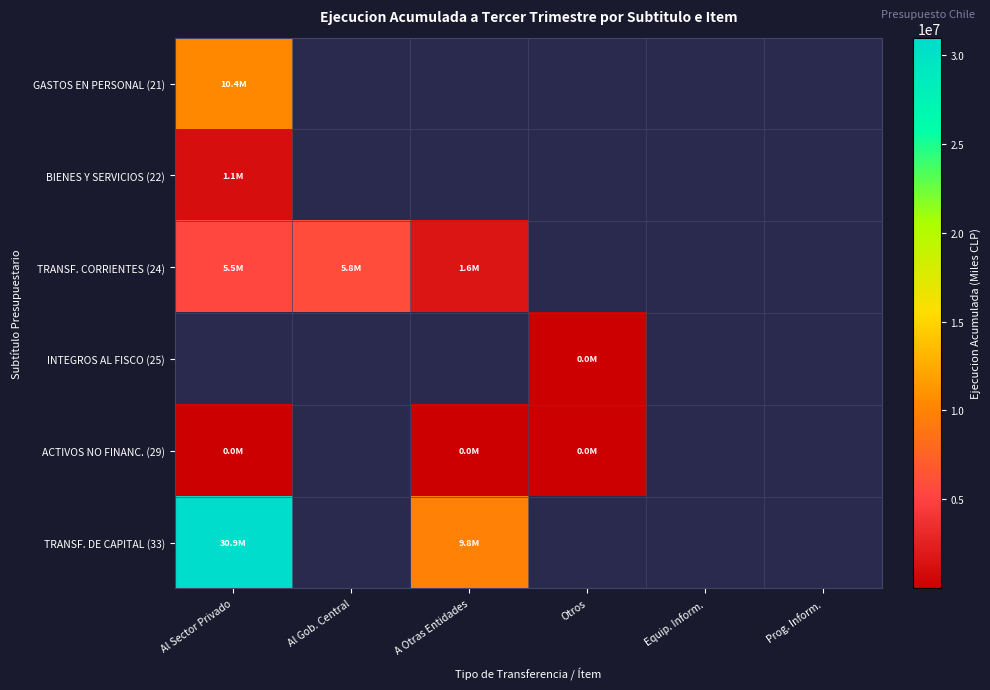

At which category does the chart reach its minimum across all series?

Al Sector Privado